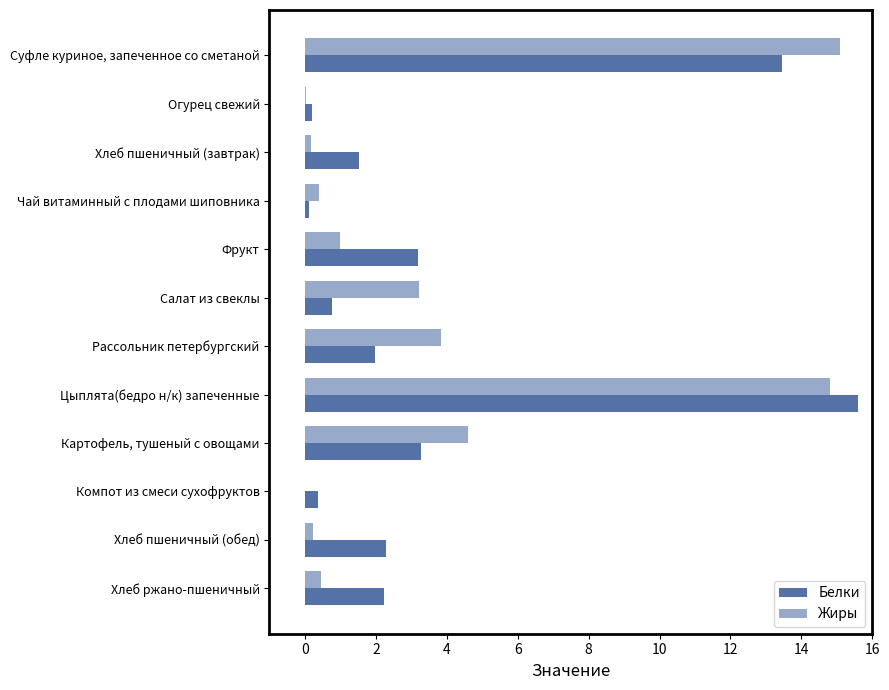

Count the number of data series in this chart.

2